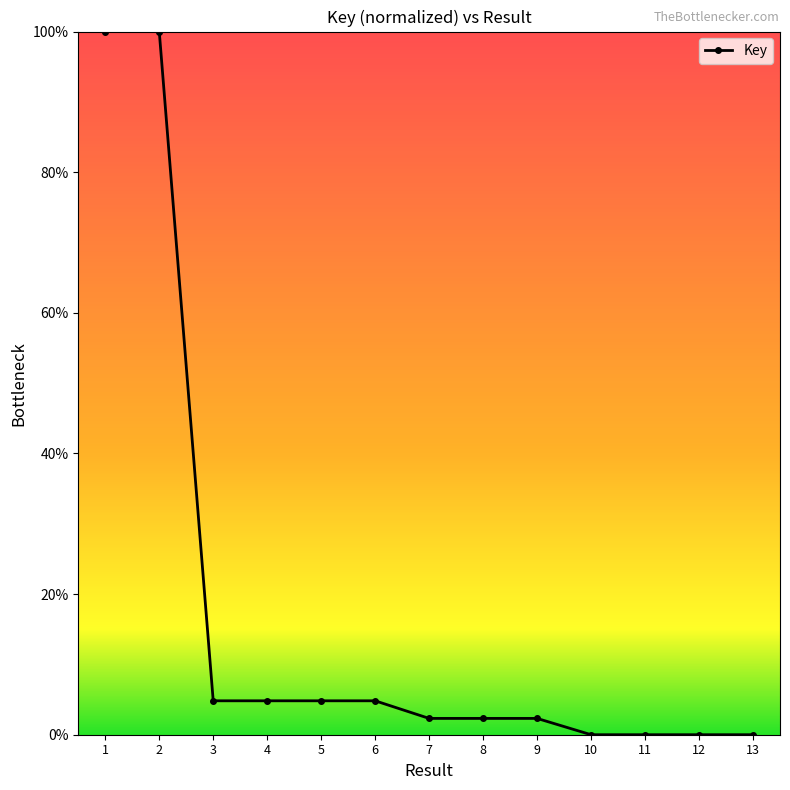

How many lines are shown in the chart?

1